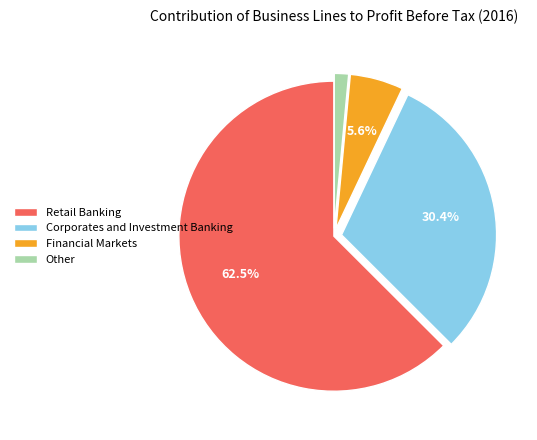

How many slices are in this pie chart?

4